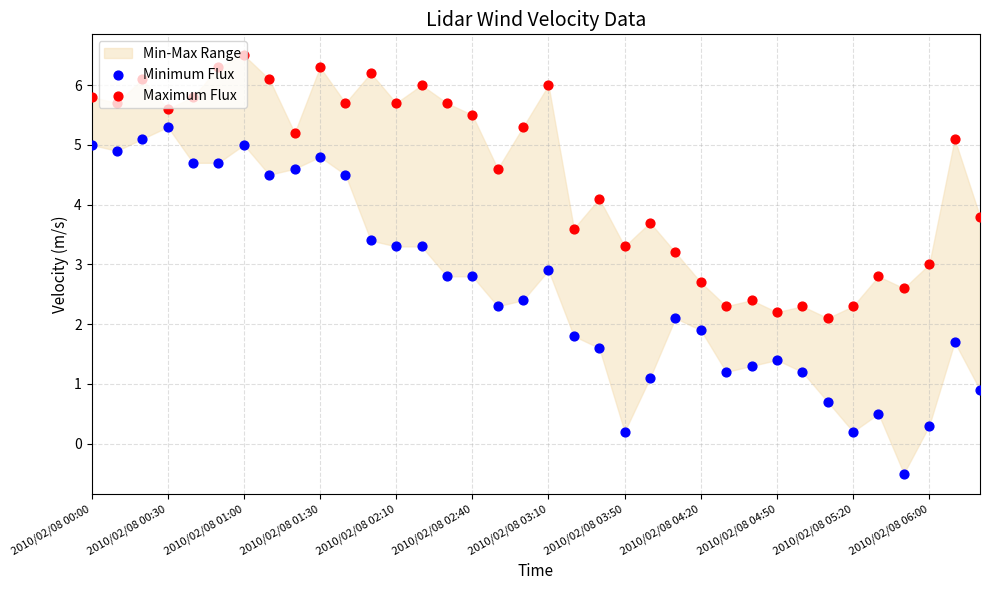

Which series has the largest total across all categories?

Maximum Flux